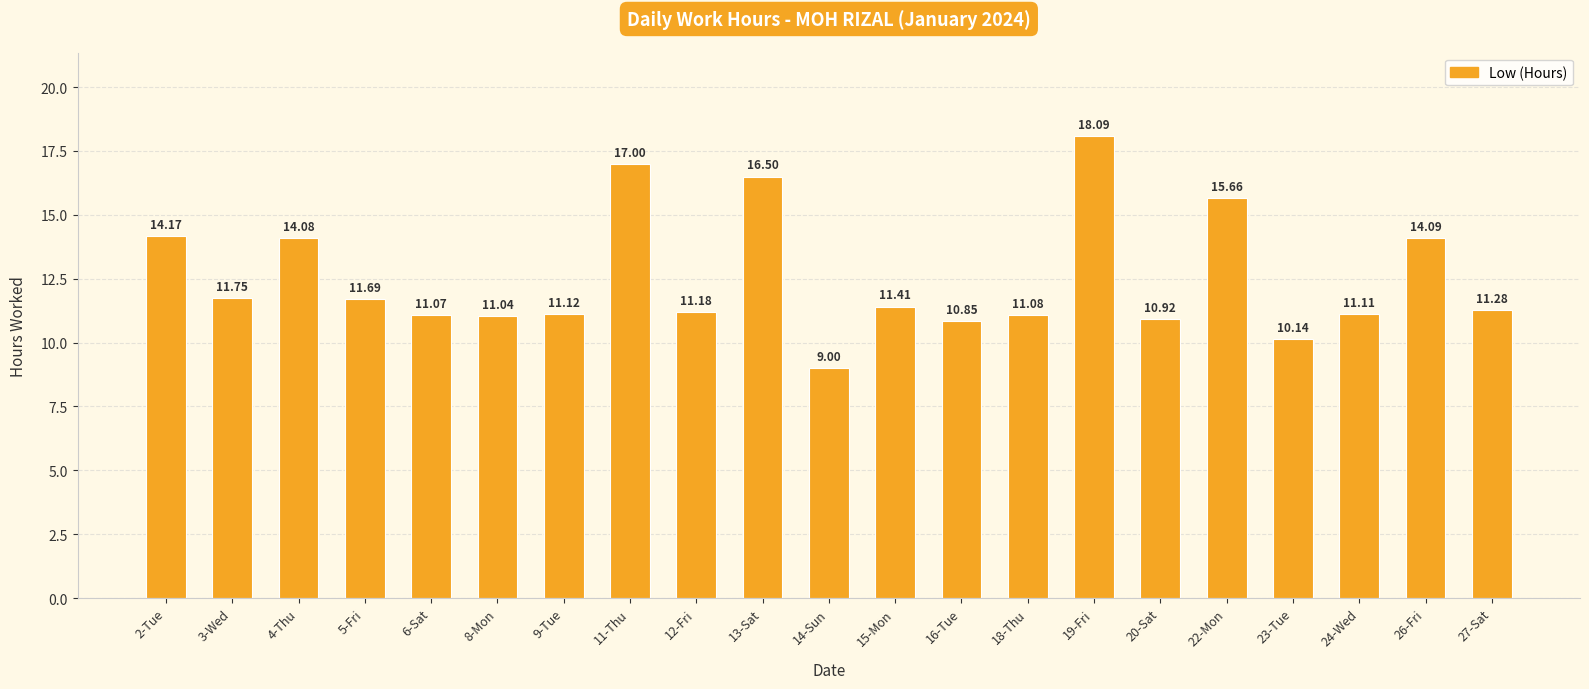

What is the average value?

12.5